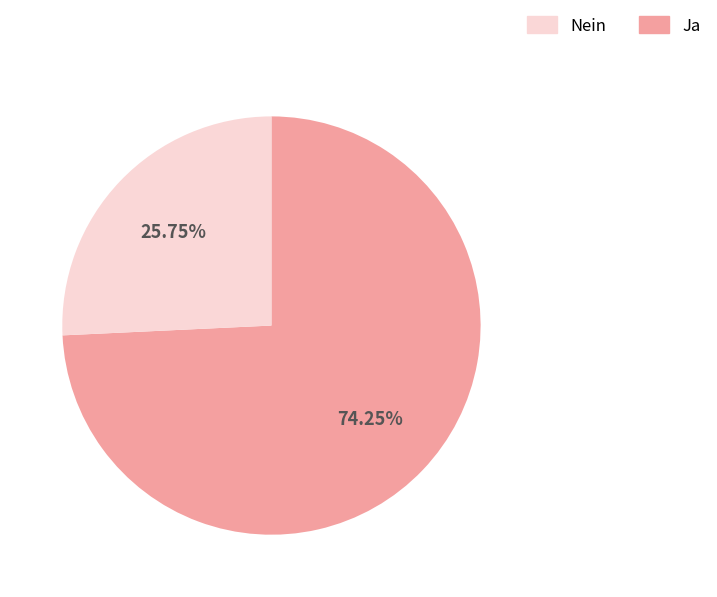

Is there a majority slice in this chart?

Yes